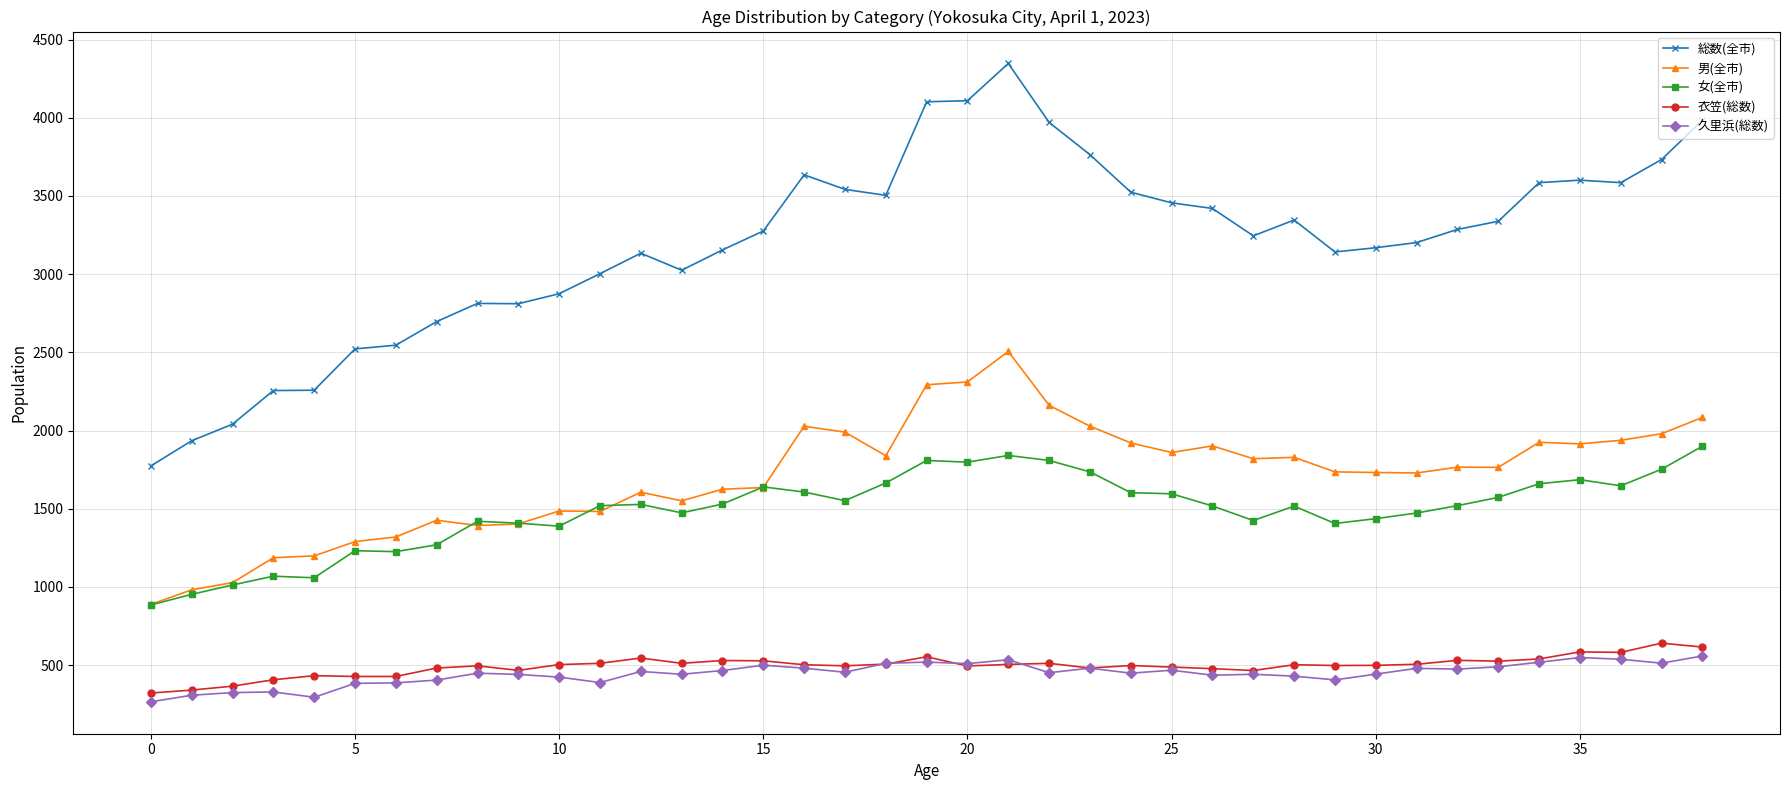

What is the difference between the maximum and minimum values in the 女(全市) series?

1015